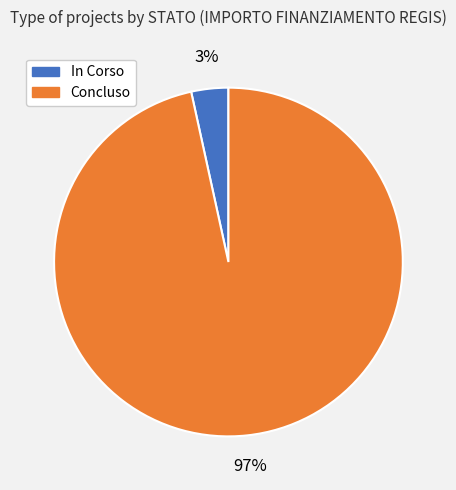

Is there any slice that represents more than half of the pie?

Yes